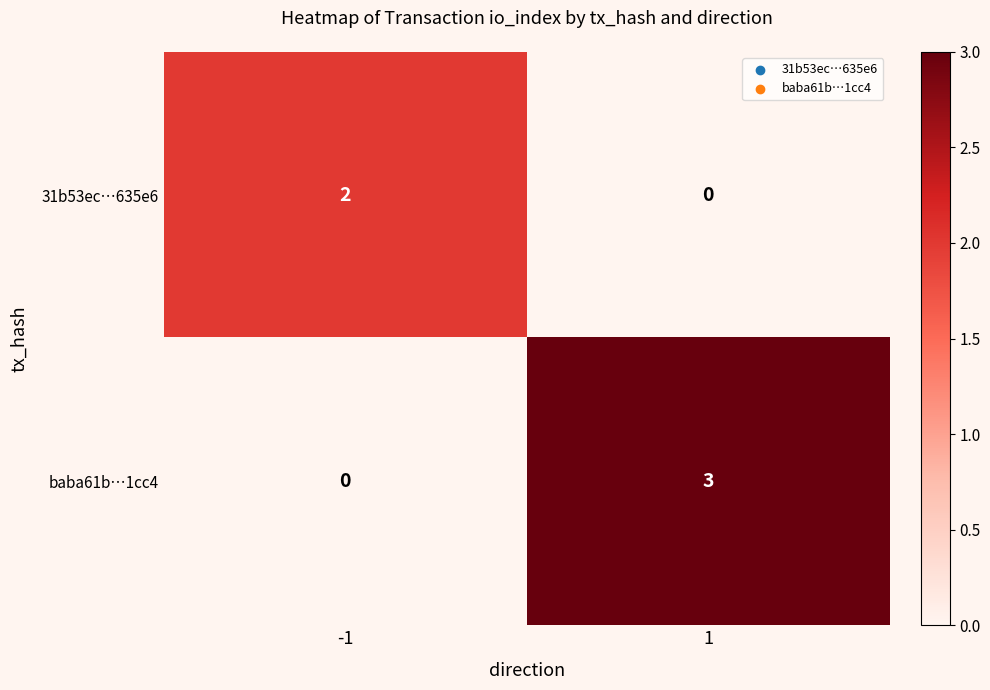

Is it true that 31b53ec…635e6 equals 3 at -1?

False